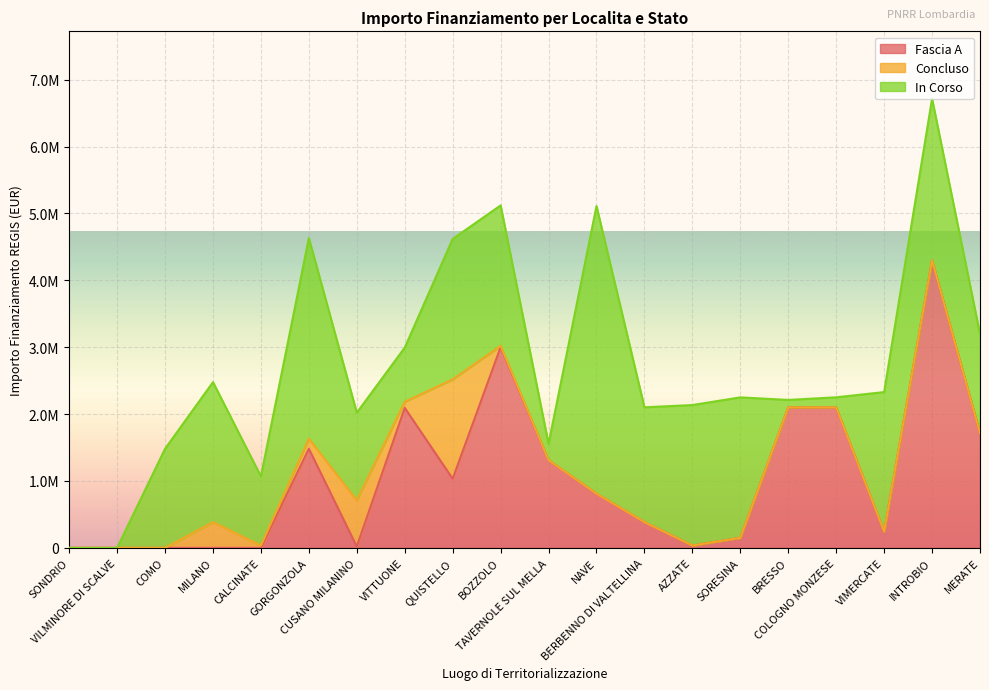

True or false: Fascia A and Concluso intersect in this chart.

True